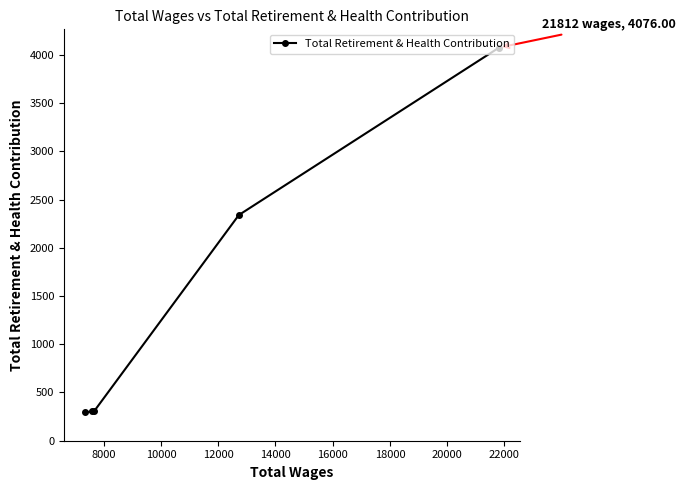

What is the greatest value displayed?

4076